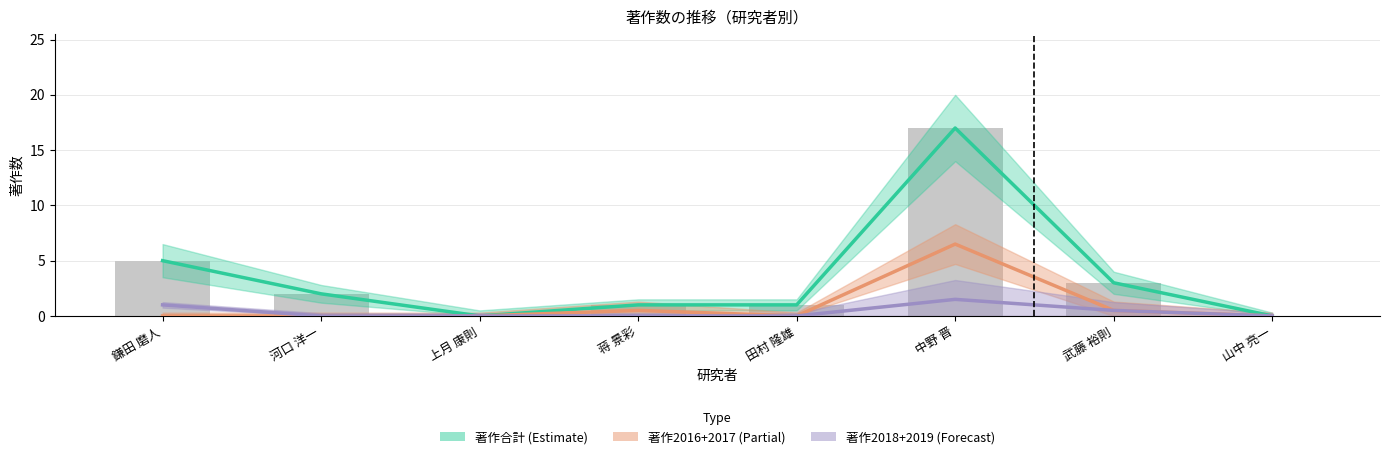

The value of 著作2018+2019 (Forecast) at 河口 洋一 is 0.0. True or false?

True